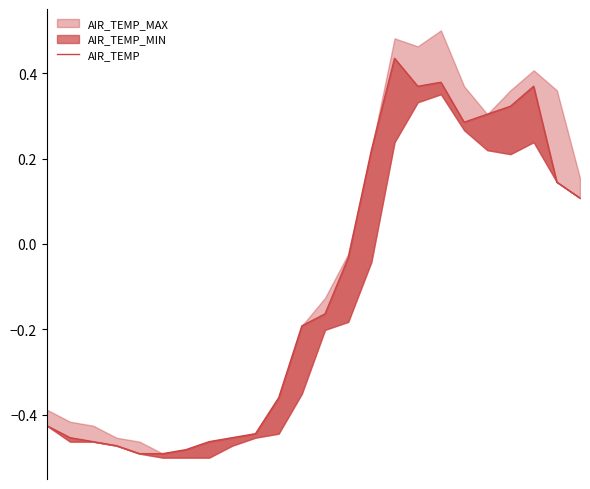

List the labels in order of value, largest first.

15, 17, 16, 21, 20, 19, 18, 14, 22, 23, 13, 12, 11, 10, 0, 9, 1, 8, 2, 7, 3, 6, 4, 5